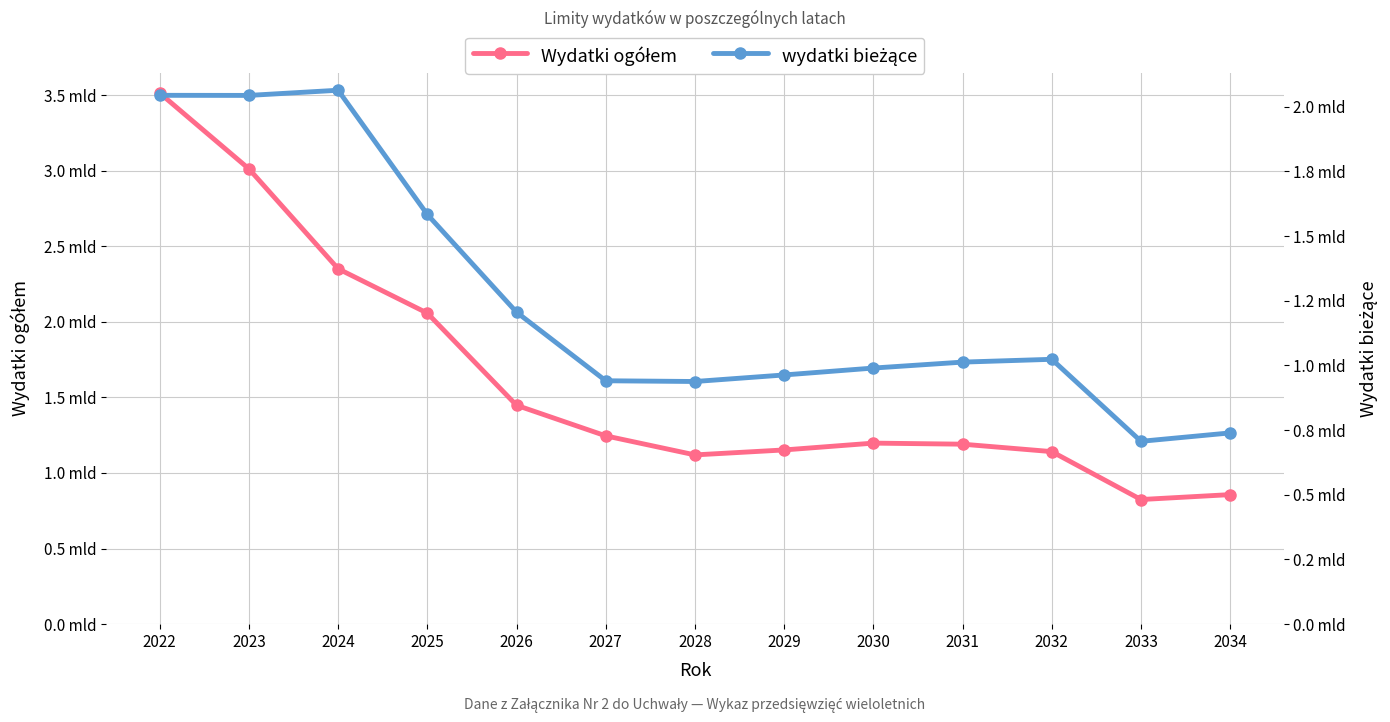

The value of Wydatki ogółem at 2025 is 534350230. True or false?

False